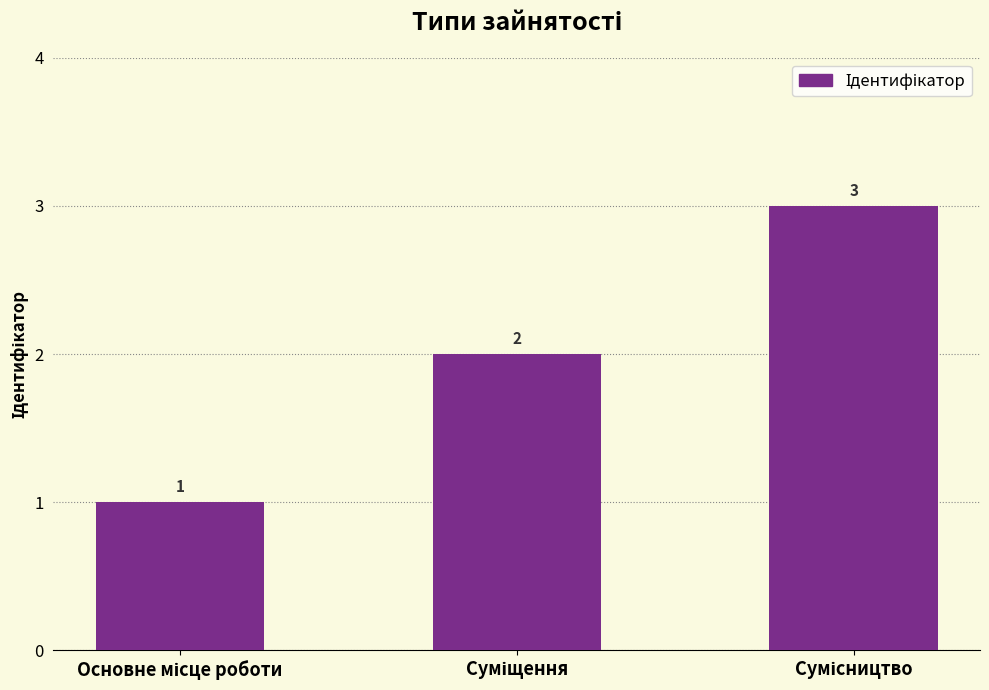

What is the maximum value shown in the chart?

3